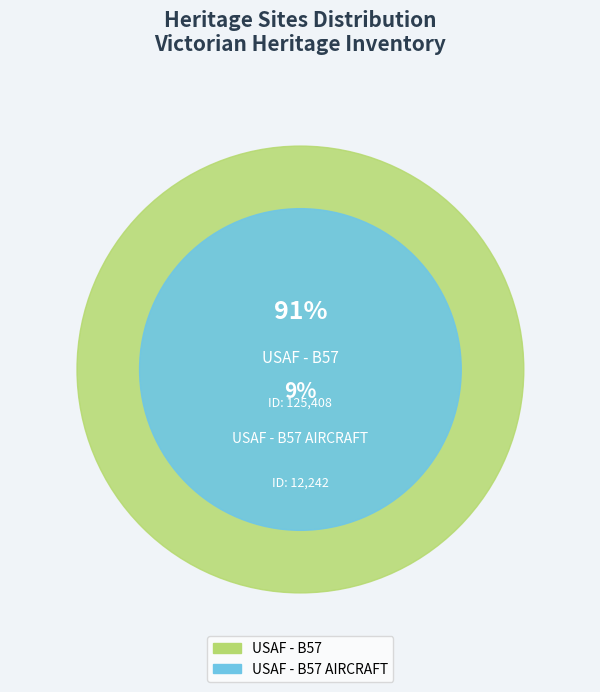

The USAF - B57 AIRCRAFT slice represents 9% of the pie. True or false?

True